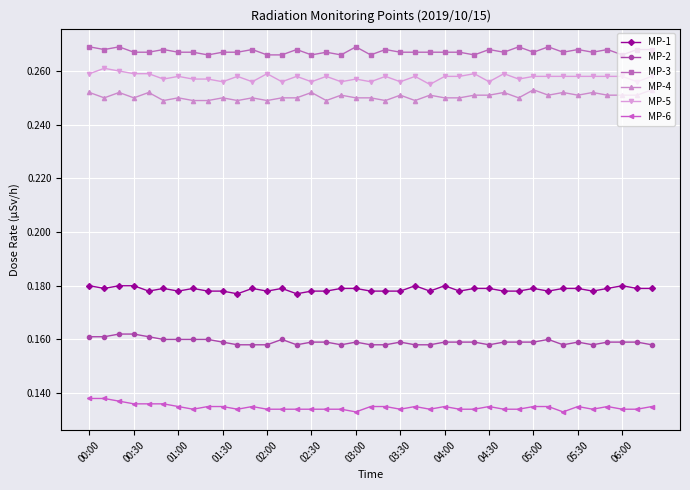

How many MP-6 values are between 0 and 1?

39